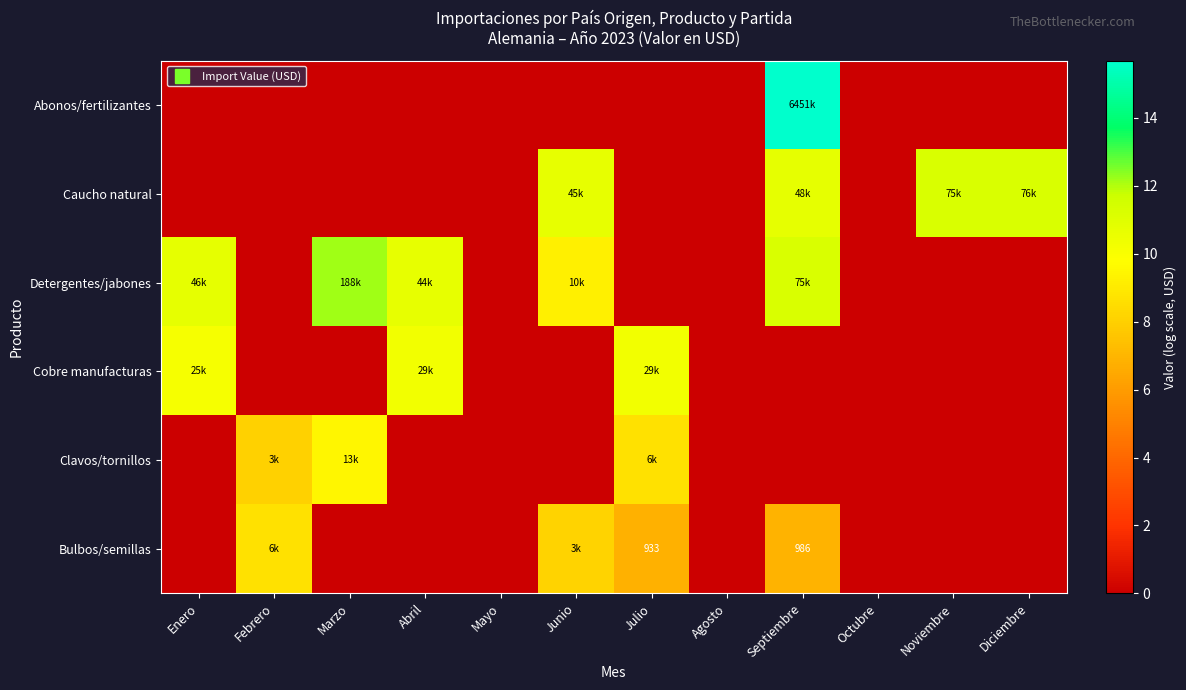

Which series changed the most between Abril and Noviembre?

Caucho natural